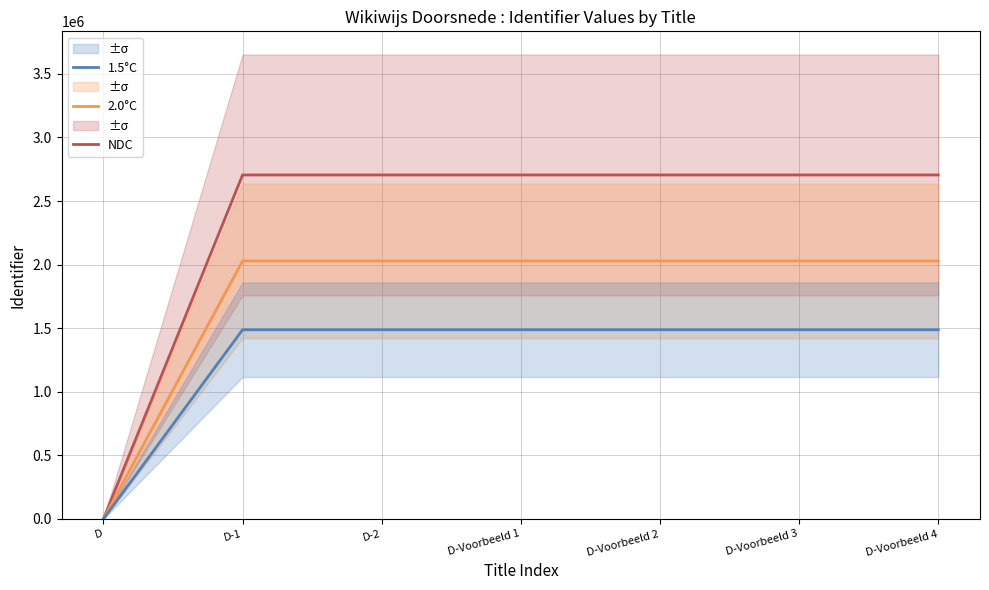

What are all the series names shown in the legend?

NDC, 2.0°C, 1.5°C